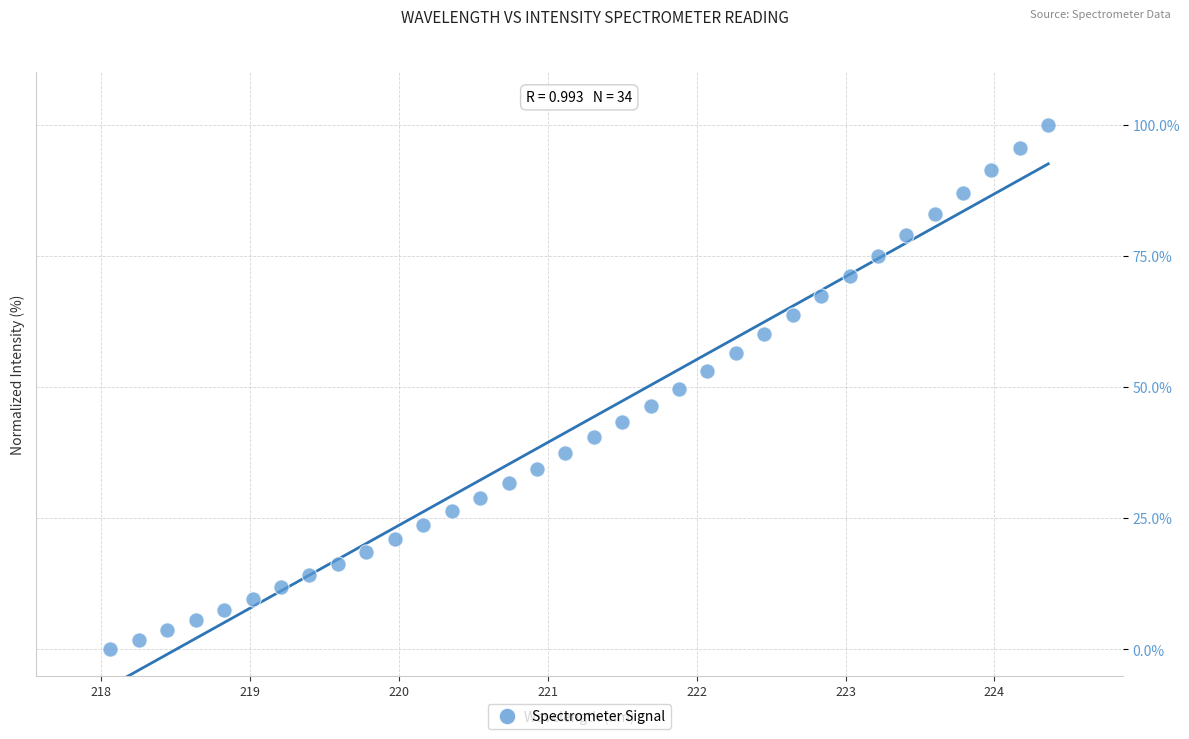

What is the range of Y values (max minus min)?

100.0